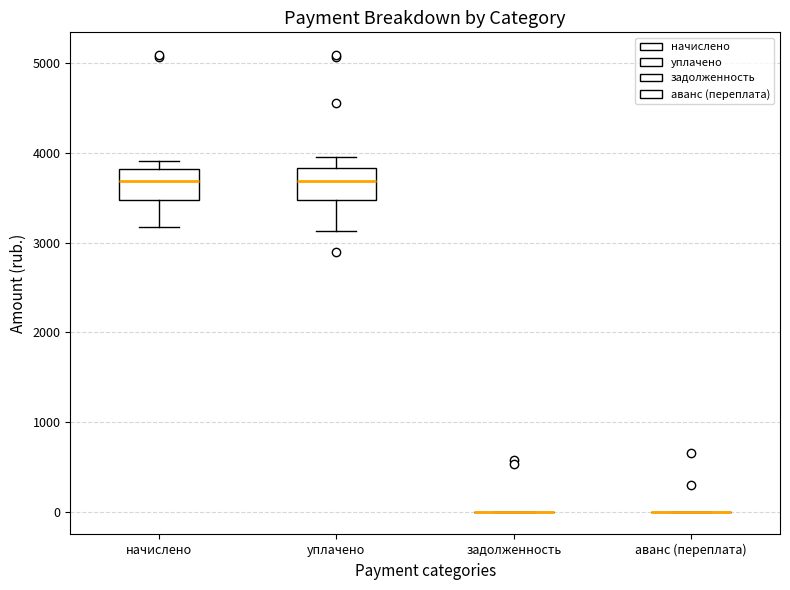

Where is the lower edge of the box for уплачено on the y-axis? The values are not printed on the chart, so give them approximately, as read against the axis.

3500